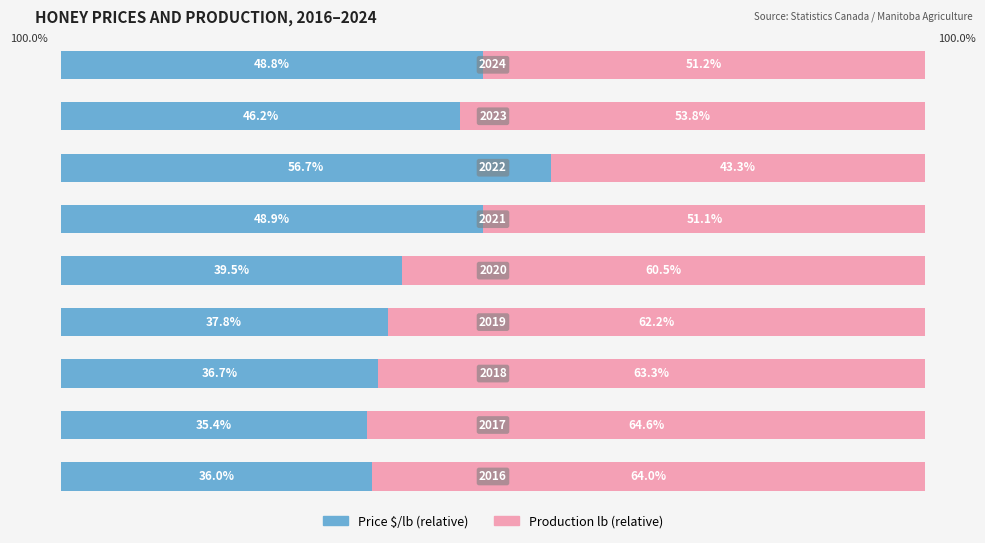

Reading right to left, what are all the values shown in this chart?

Price (relative): 48.8	46.2	56.7	48.9	39.5	37.8	36.7	35.4	36.0
Production (relative): 51.2	53.8	43.3	51.1	60.5	62.2	63.3	64.6	64.0